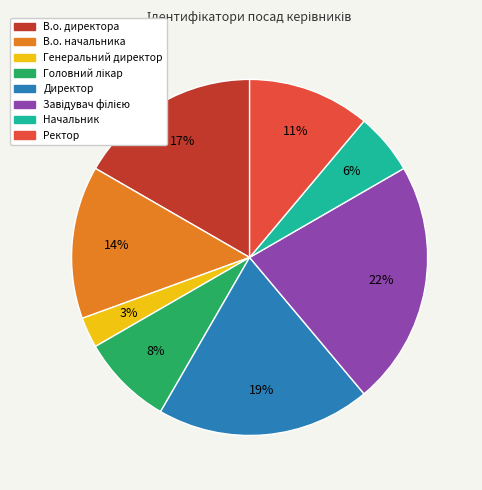

Which category has the smallest portion of the pie?

Генеральний директор